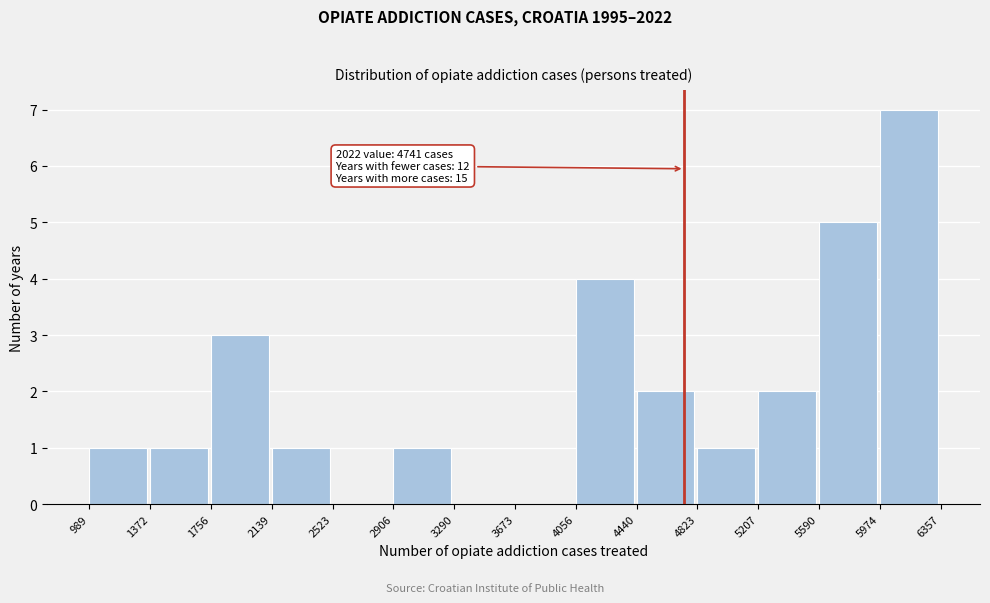

Which range on the x-axis has the tallest bar?

5974 to 6357